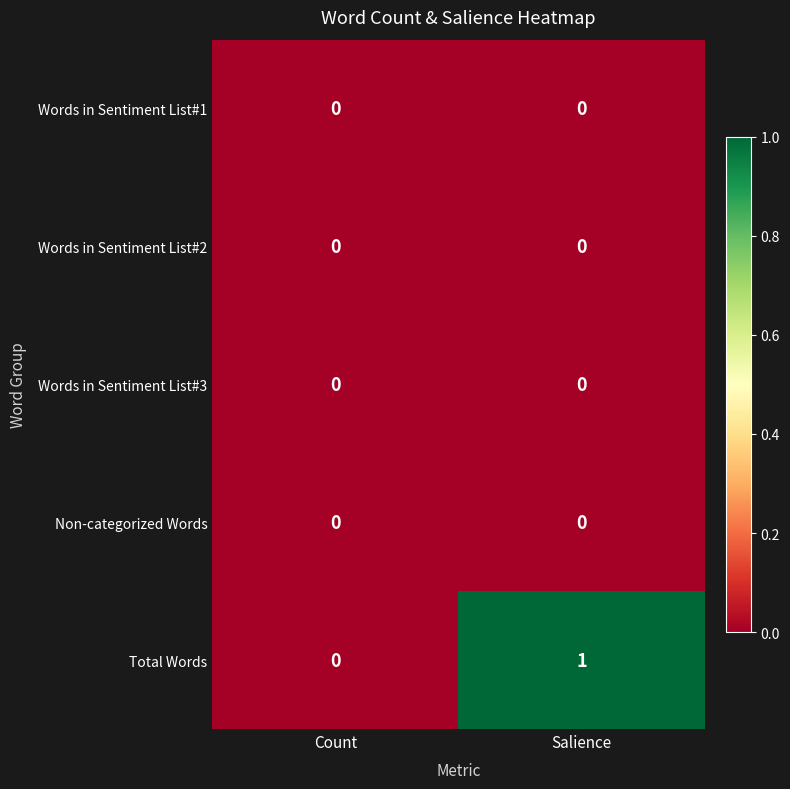

Which series has the widest spread of values?

Total Words